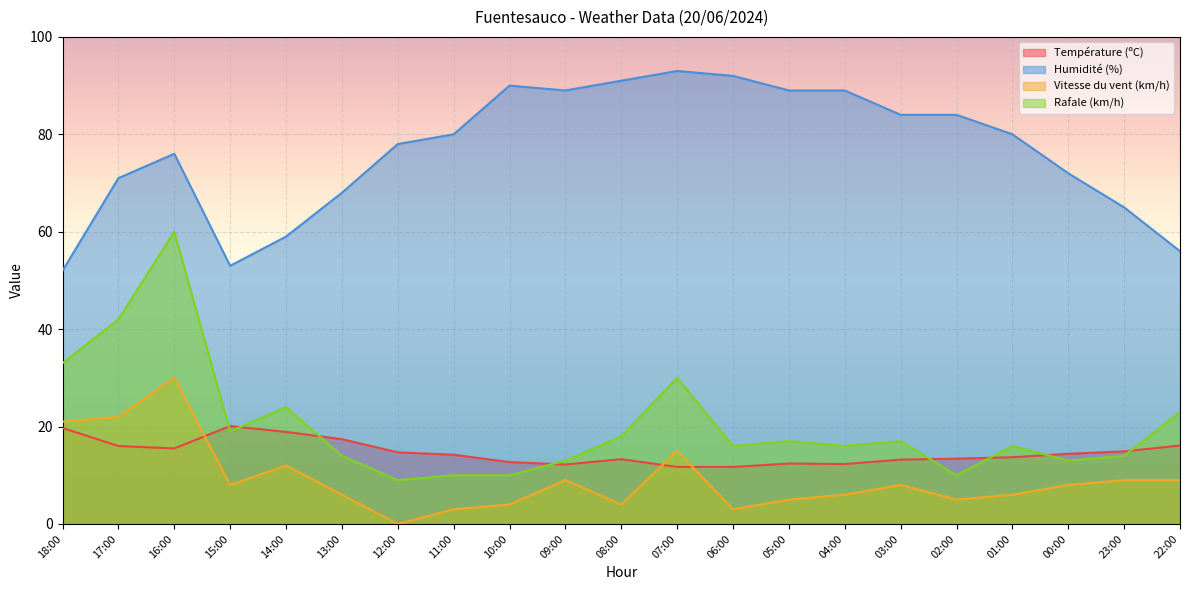

True or false: Humidité (%) and Rafale (km/h) cross at least once.

False